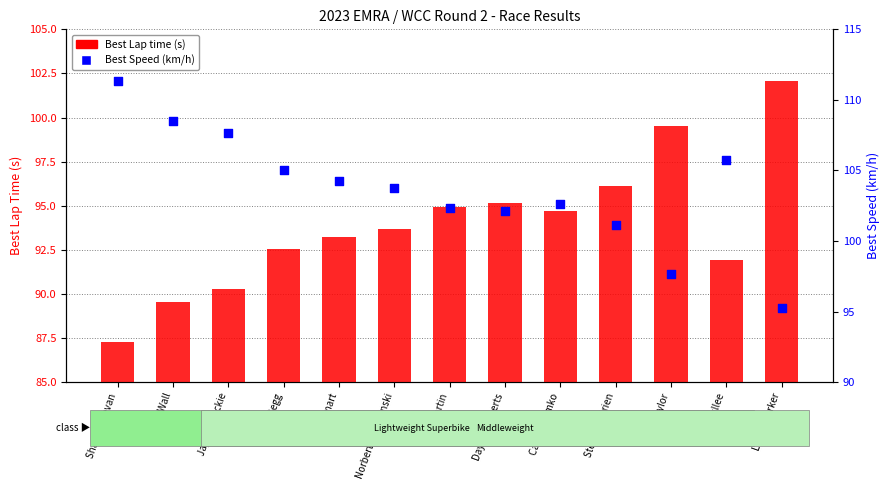

Which series contains the highest Y value?

Best Speed (km/h)